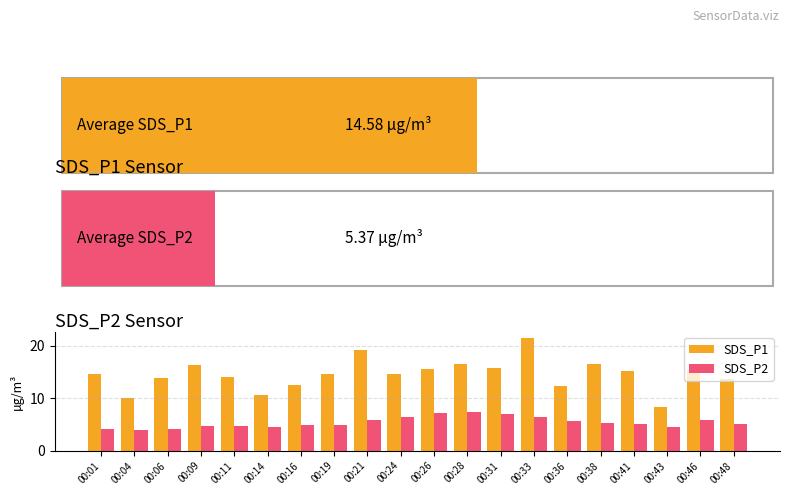

What is the value of the SDS_P2 bar at the 2nd from the left?

4.0